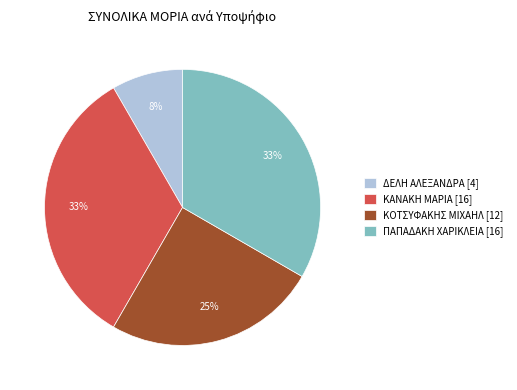

To the nearest percent, what is the difference between the largest and smallest slice percentages?

25%